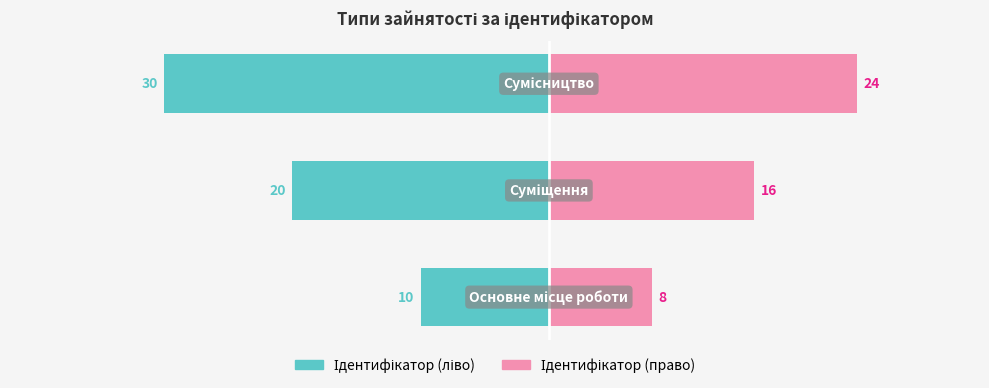

How many groups of bars are there?

3